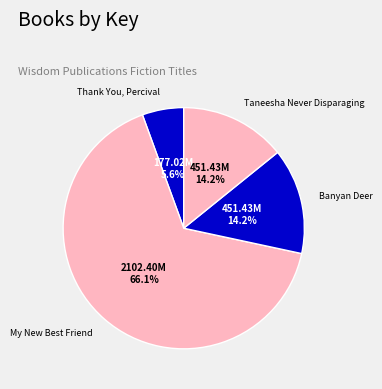

How many slices are in this pie chart?

4